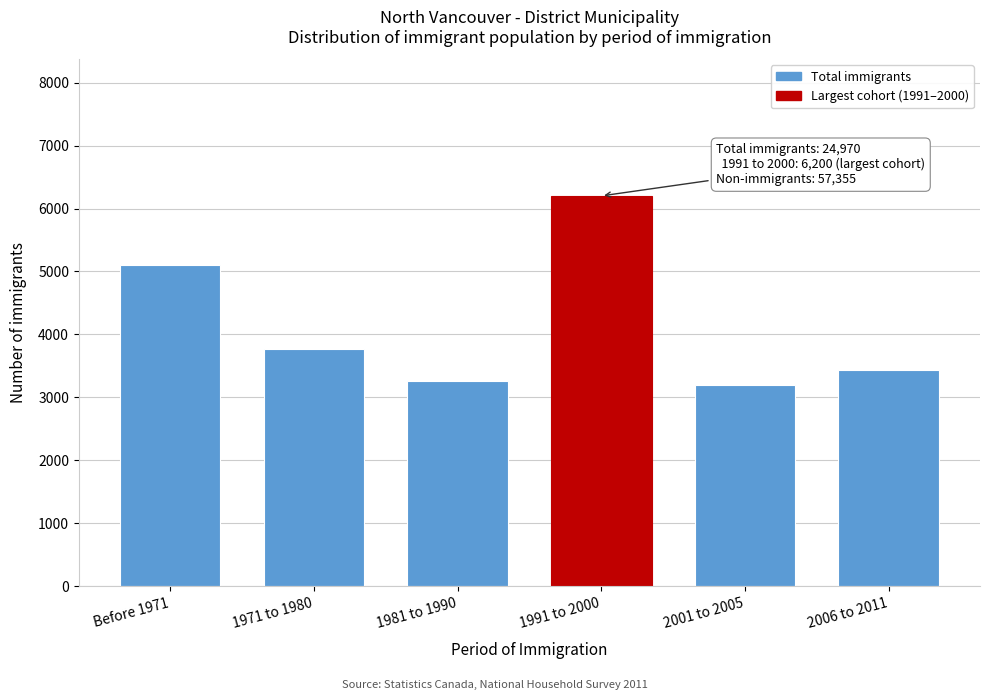

Reading right to left, what are all the values shown in this chart?

3430	3190	6200	3260	3775	5110